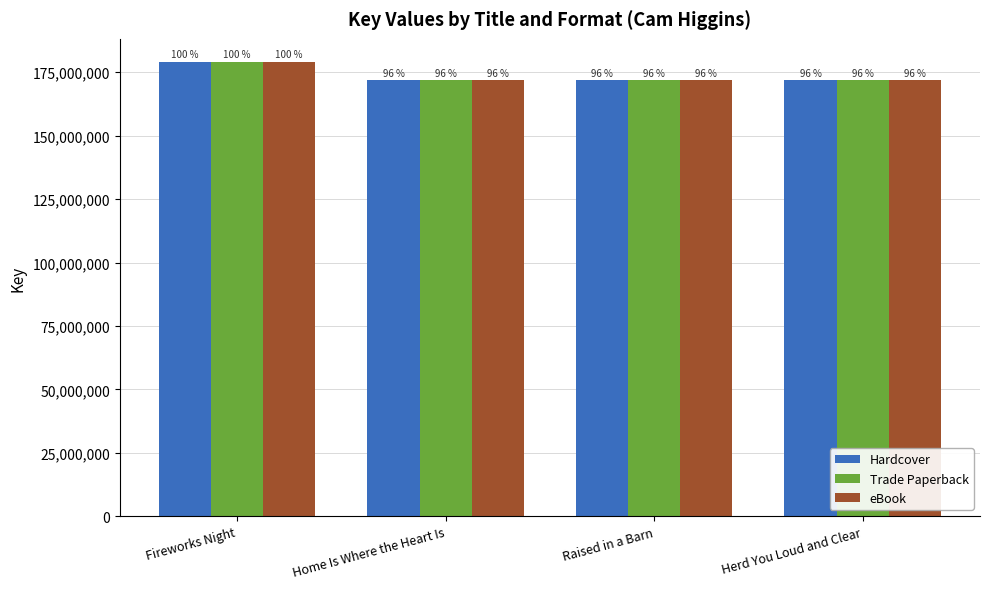

What is the approximate value of eBook at Fireworks Night?

179227878